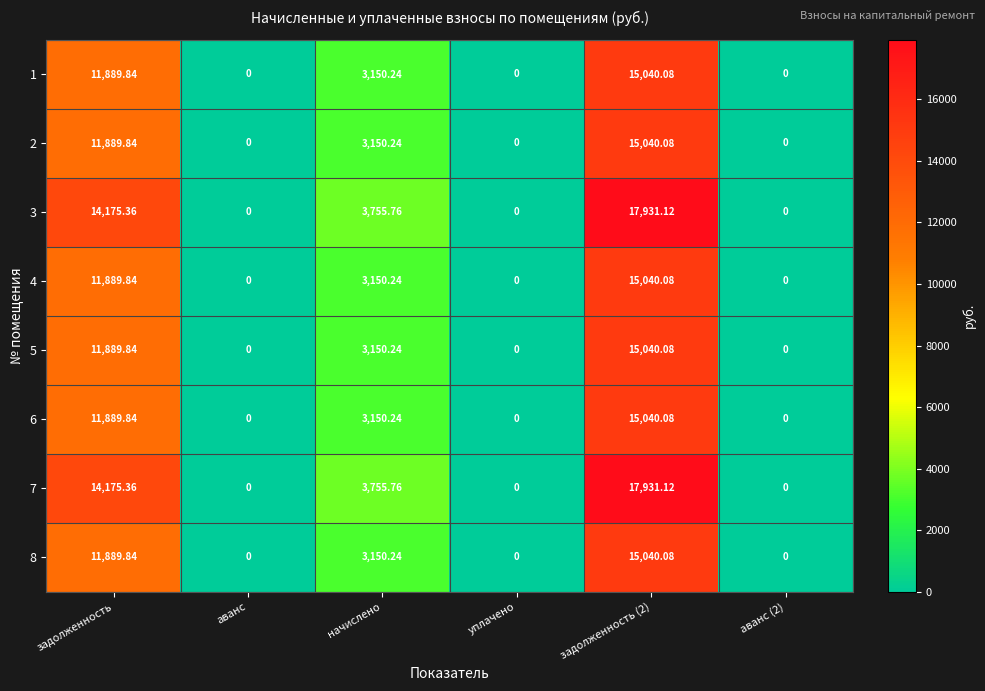

How many distinct data groups are displayed?

8